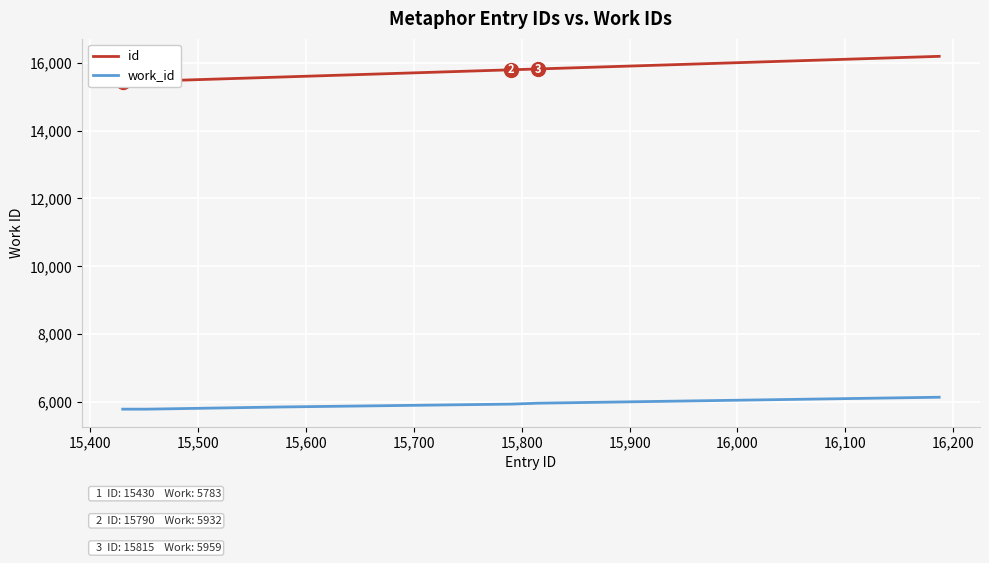

What is the spread (max minus min) of values at 15,600?

9858